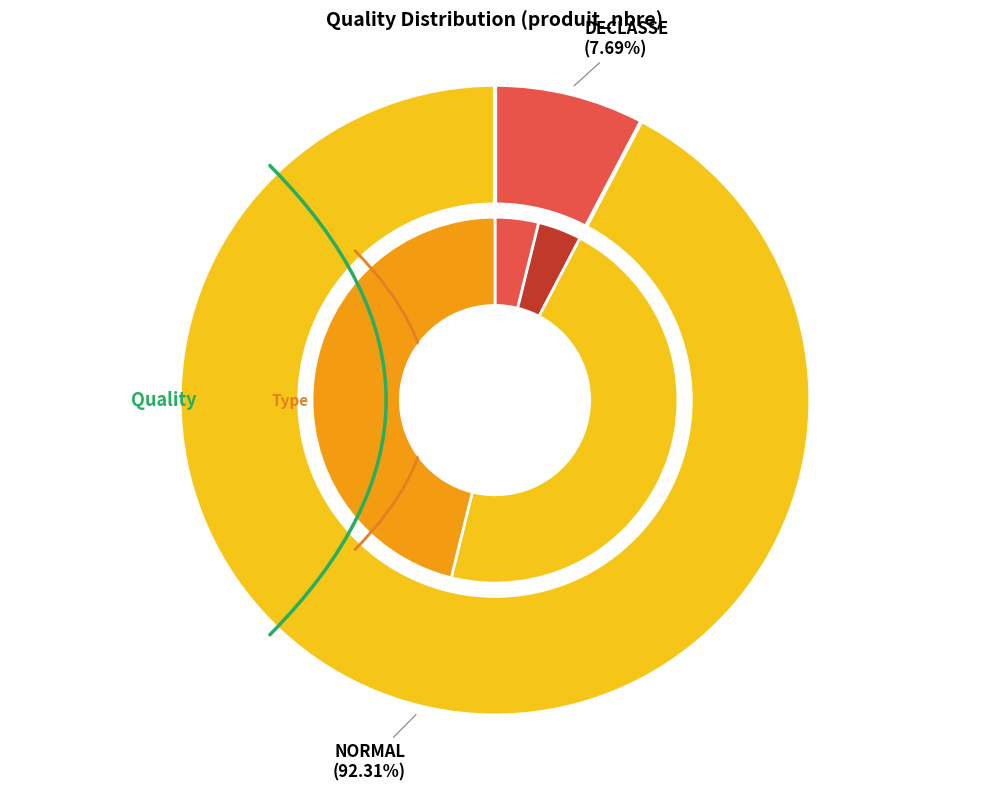

True or false: DECLASSE accounts for 8% of the total.

True